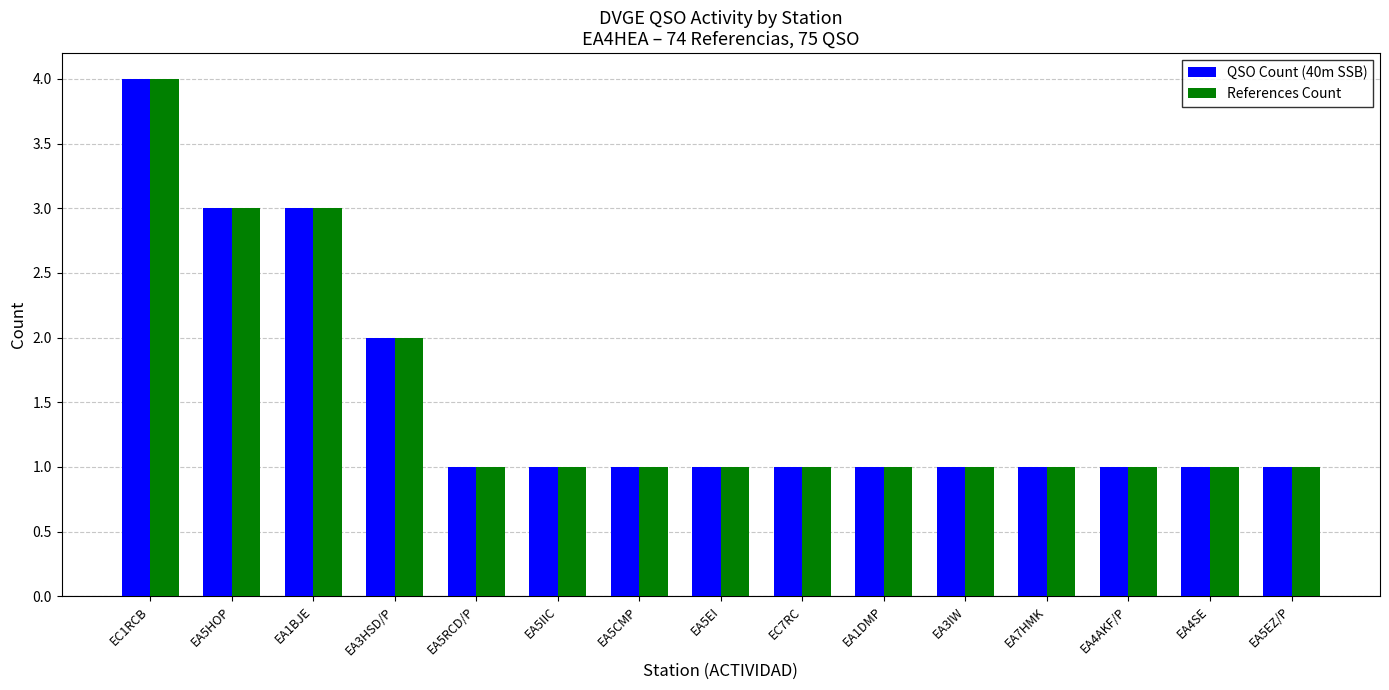

Count the number of data series in this chart.

2